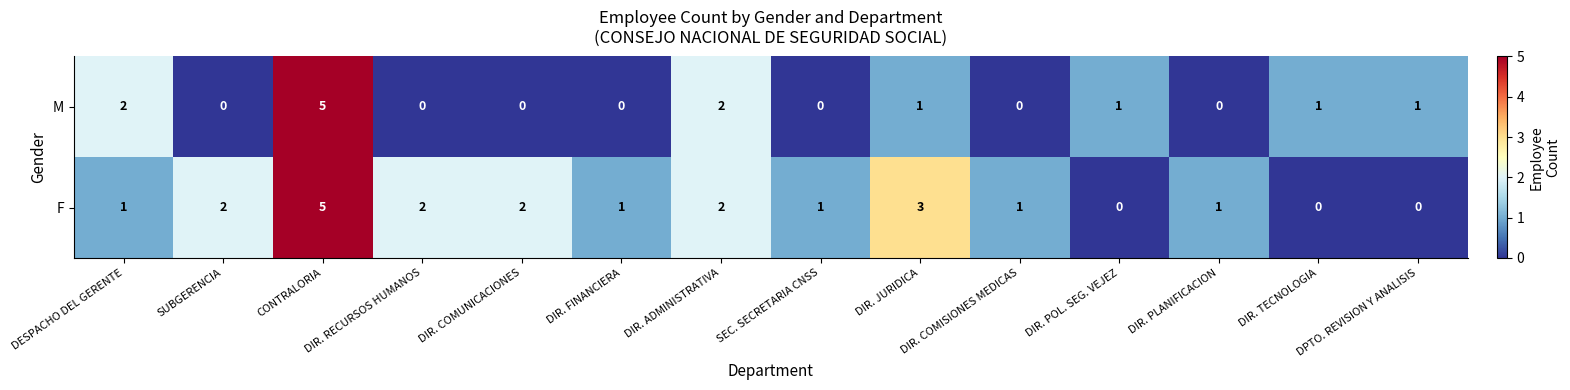

Which series changed the most between DESPACHO DEL GERENTE and DIR. JURIDICA?

F